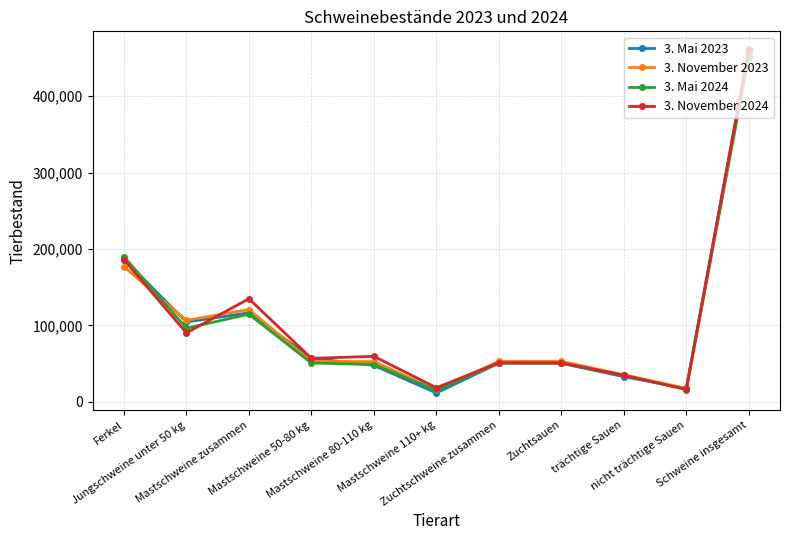

What position from the left is Zuchtschweine zusammen?

7